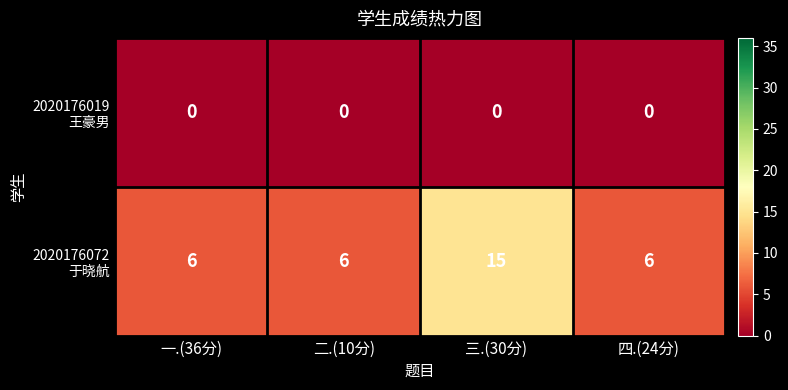

At how many categories does at least one series exceed 1?

4